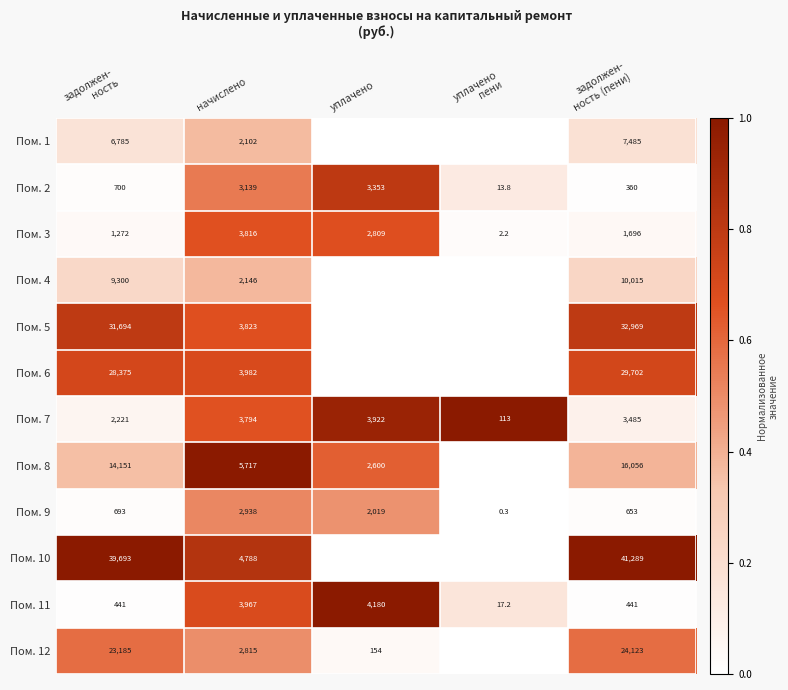

The value of Пом. 5 at начислено is 2228.0. True or false?

False